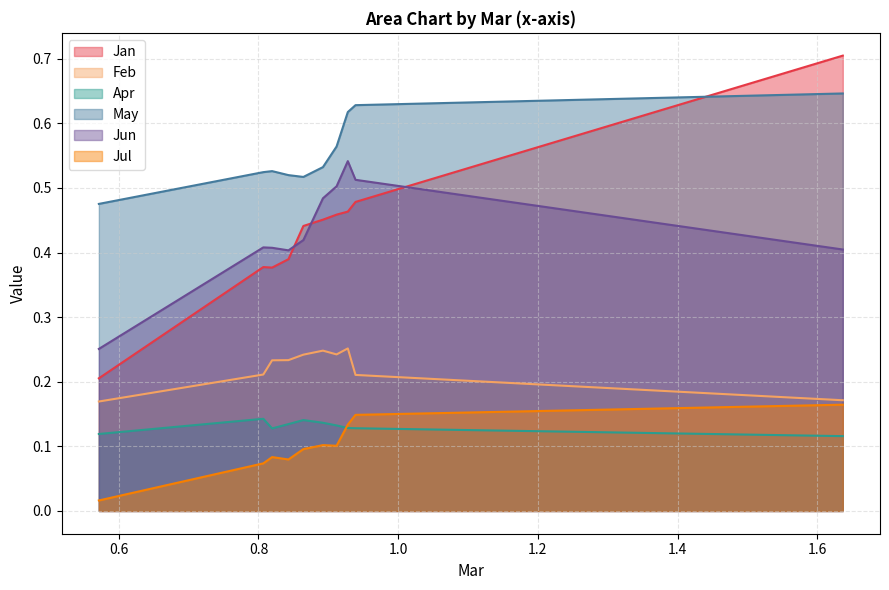

List the series in order of their peak value, lowest first.

Apr, Jul, Feb, Jun, May, Jan